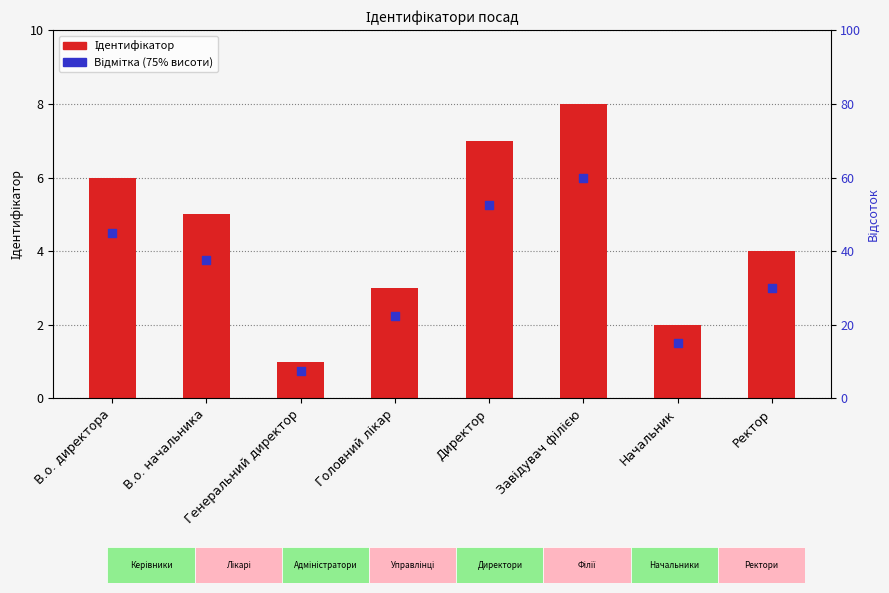

Which series has the largest total across all categories?

Ідентифікатор